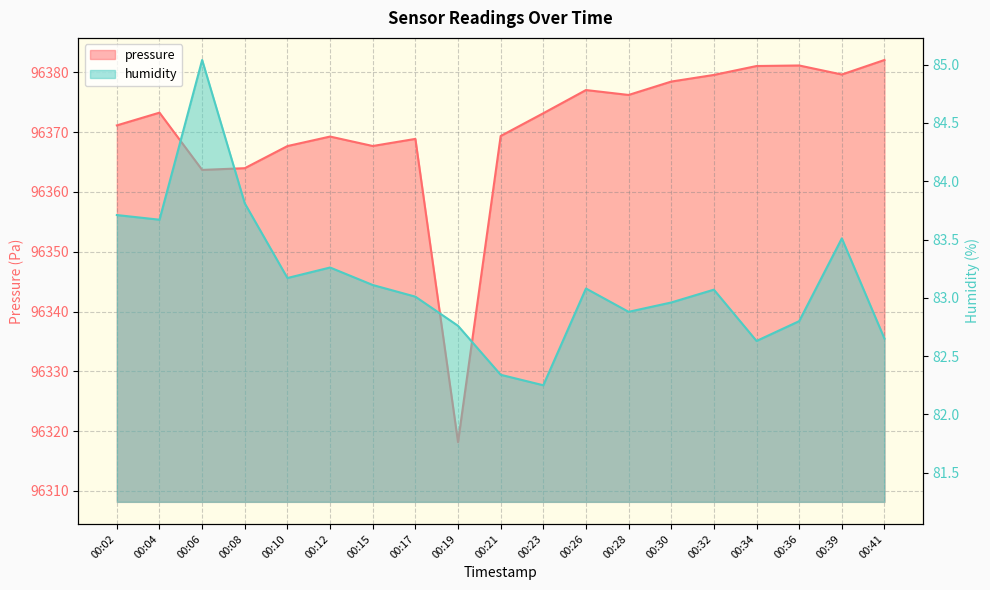

The value of pressure at 00:30 is 64330.9. True or false?

False